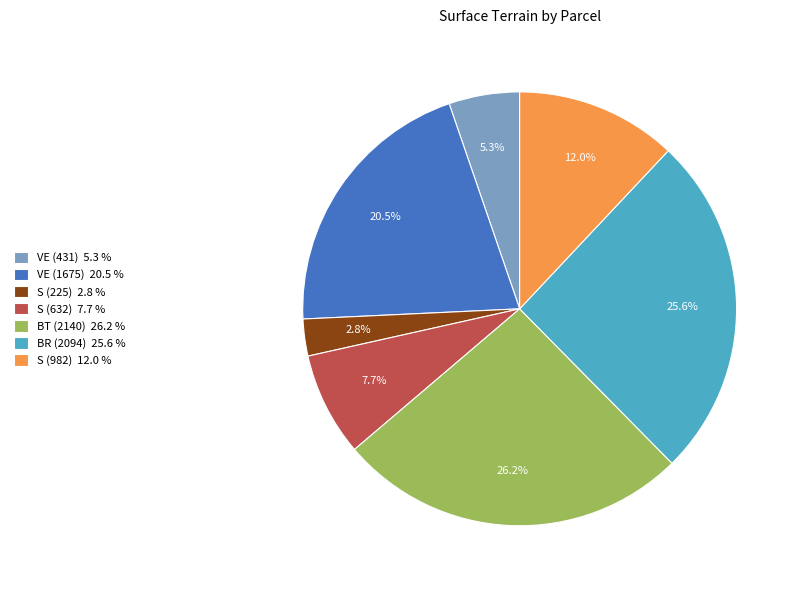

Approximately how many times larger is the value at S (225) compared to BT (2140)?

0.1